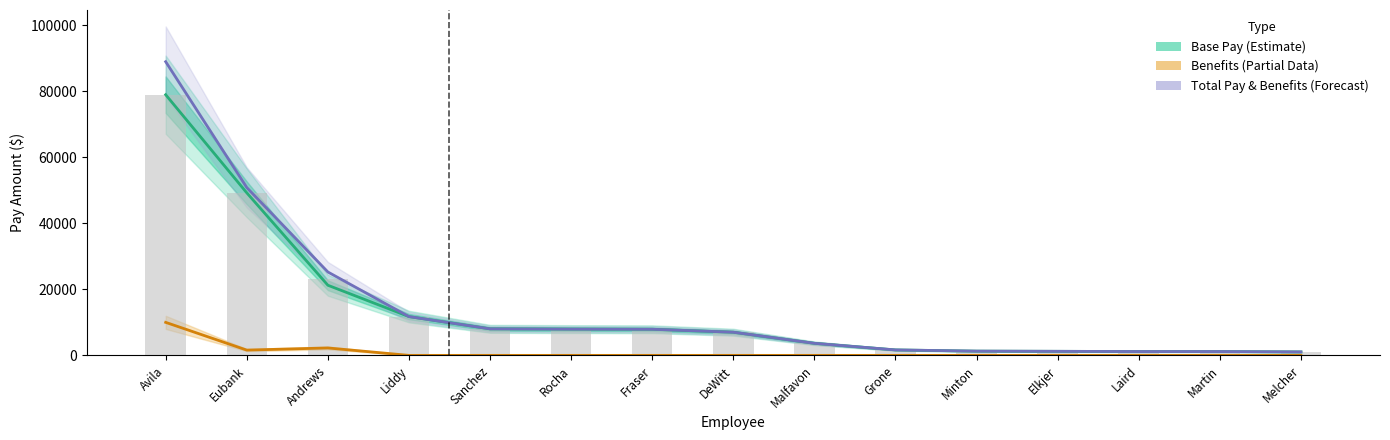

Are the bars horizontal?

No